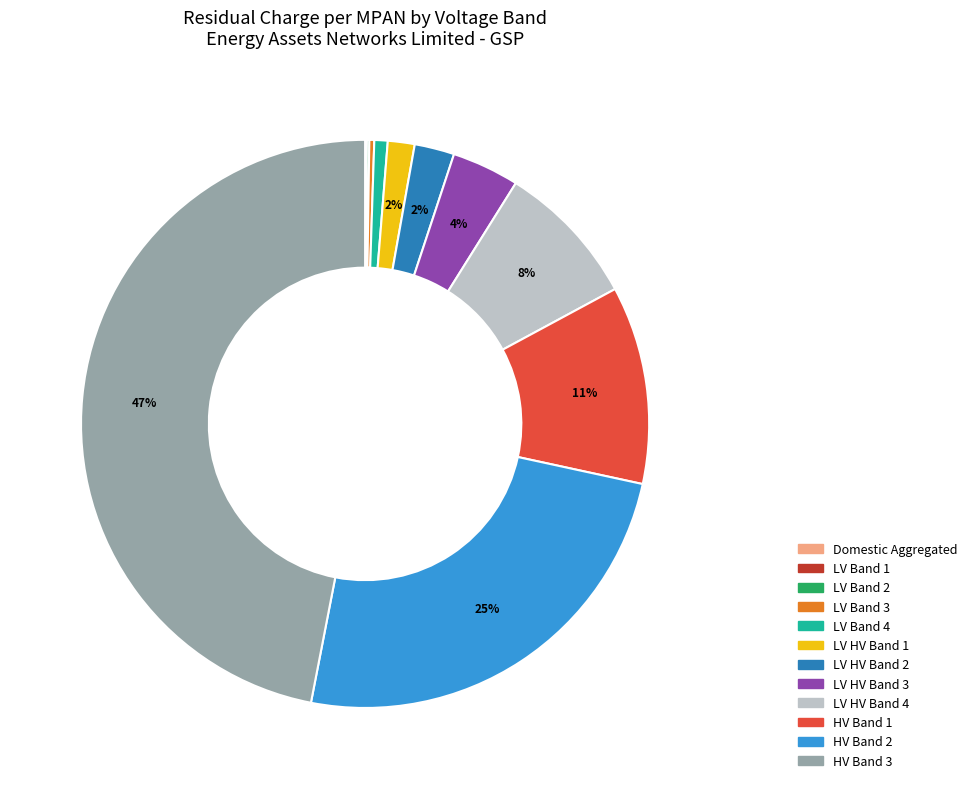

To the nearest percent, what is the average slice percentage?

8%